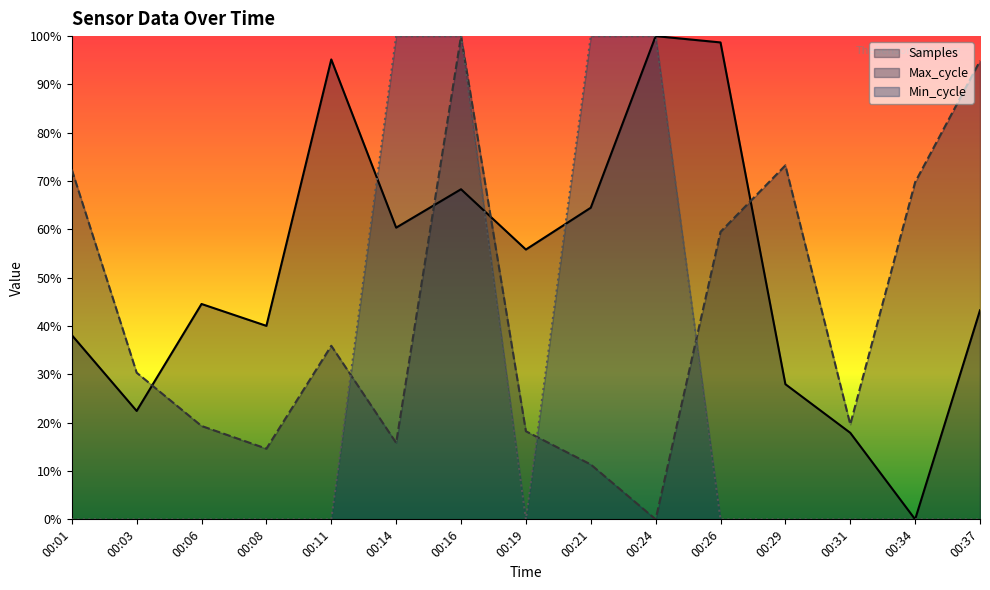

Does the chart display data point markers on the line(s)?

No